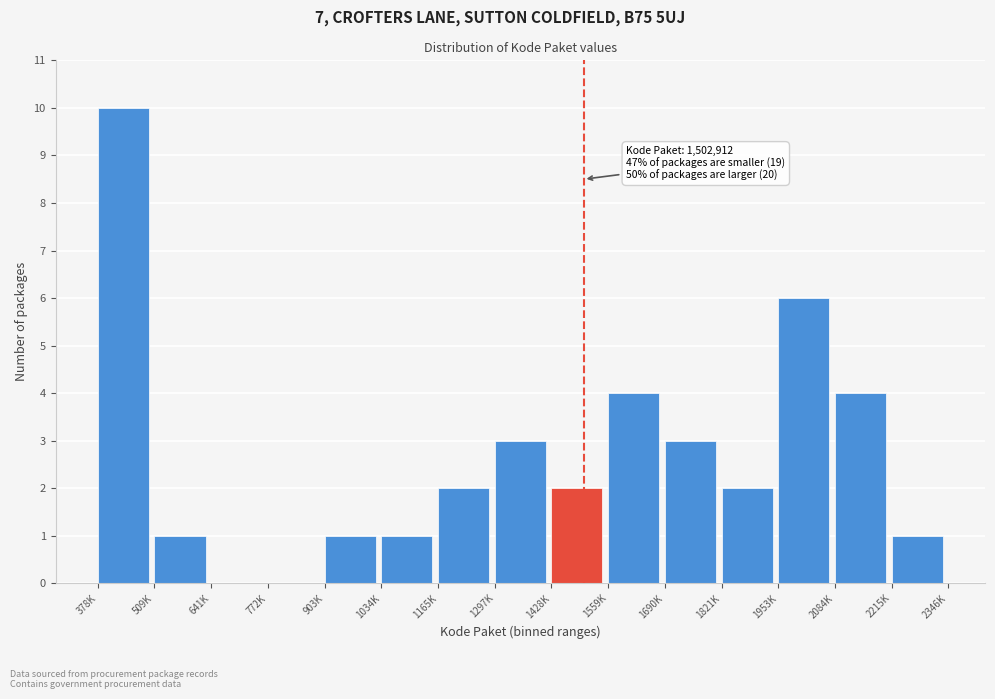

Reading left to right, extract all data points from this chart.

378K=10	509K=1	641K=0	772K=0	903K=1	1034K=1	1165K=2	1297K=3	1428K=2	1559K=4	1690K=3	1821K=2	1953K=6	2084K=4	2215K=1